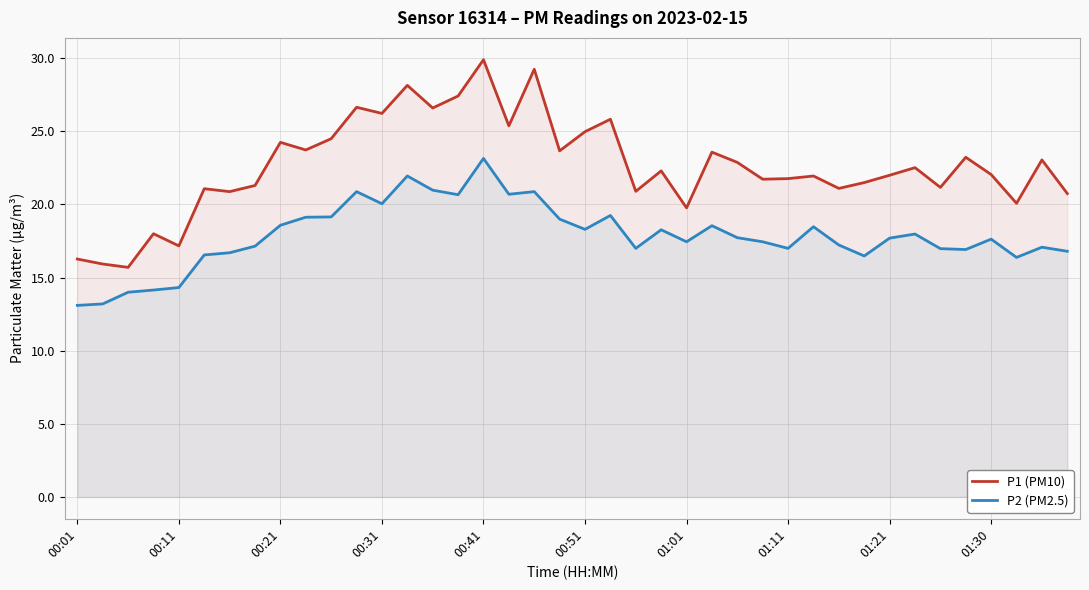

At how many categories does at least one series exceed 20?

34